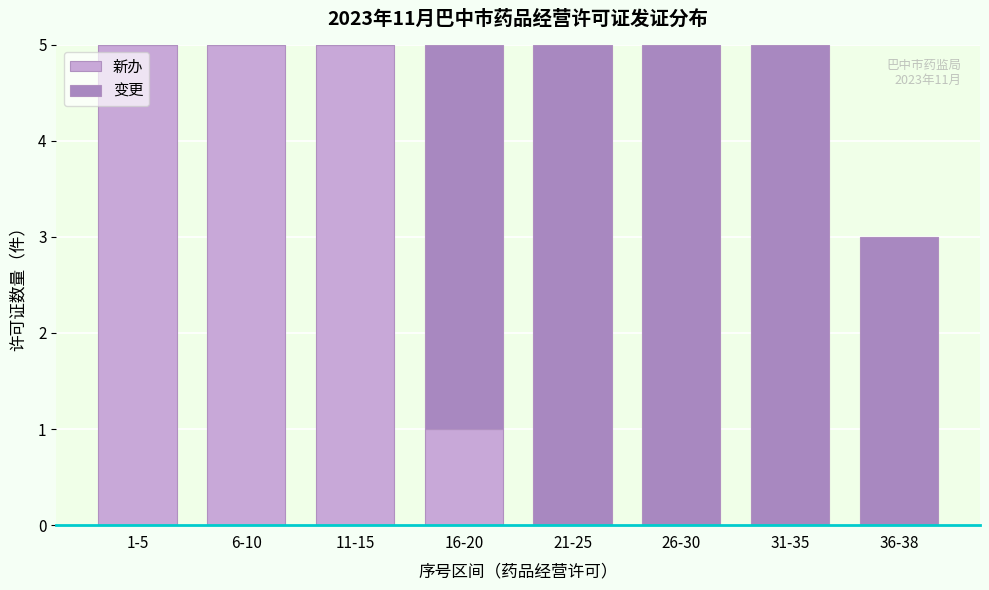

Reading right to left, transcribe the values for 新办.

36-38=0	31-35=0	26-30=0	21-25=0	16-20=1	11-15=5	6-10=5	1-5=5